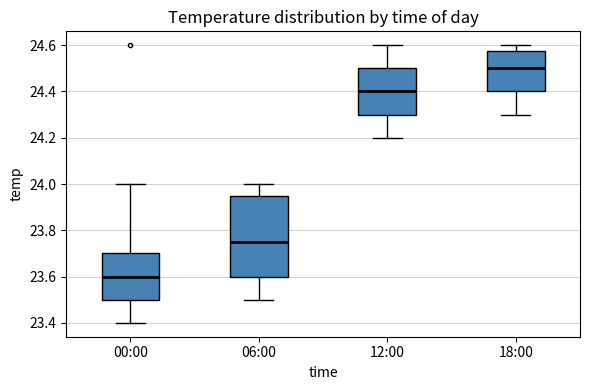

Reading left to right, transcribe this box plot: for each box, give where its median line is, the range the box spans, and where its two whiskers end, as read against the y-axis. The values are not printed on the chart, so give them approximately, as read against the axis.

00:00: median 23.60, box 23.50 to 23.70, whiskers 23.40 to 24.00
06:00: median 23.76, box 23.60 to 23.96, whiskers 23.50 to 24.00
12:00: median 24.40, box 24.30 to 24.50, whiskers 24.20 to 24.60
18:00: median 24.50, box 24.40 to 24.58, whiskers 24.30 to 24.60